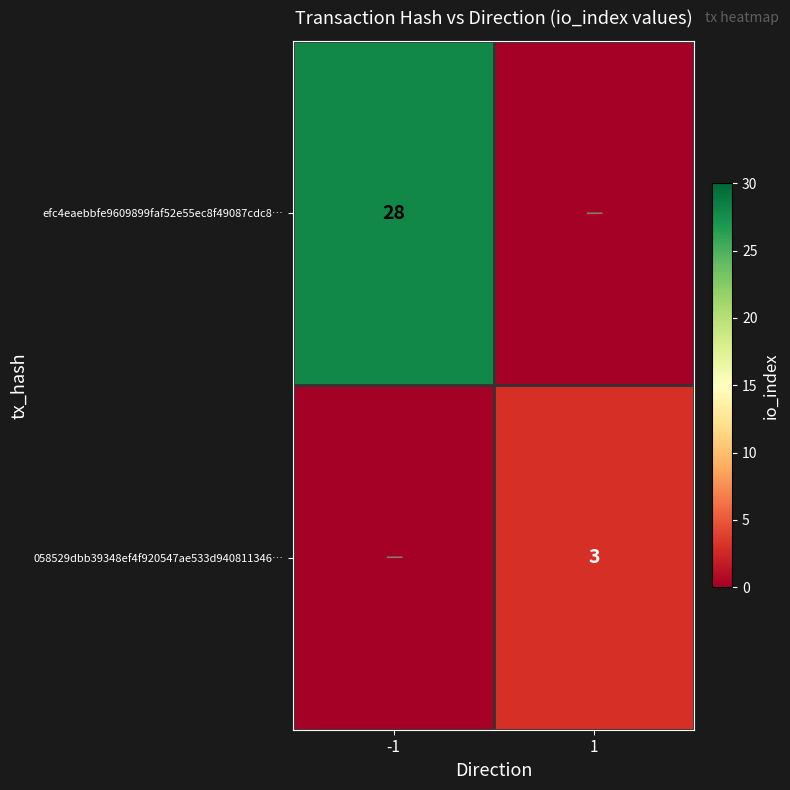

The value of efc4eaebbfe9609899faf52e55ec8f49087cdc8… at -1 is 12. True or false?

False